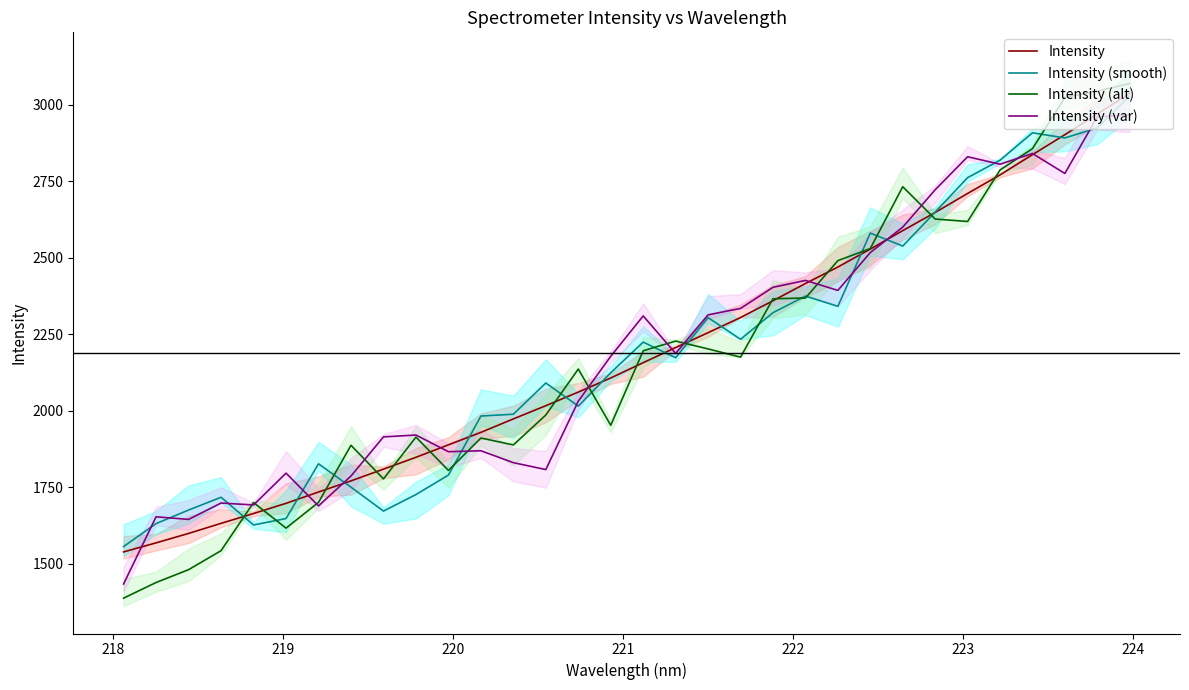

What is the maximum value for Intensity (alt)?

3068.6